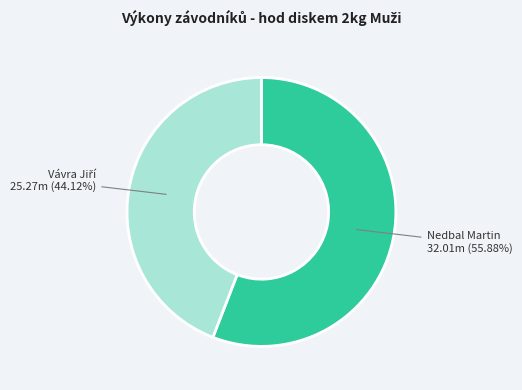

Does any single category account for the majority?

Yes